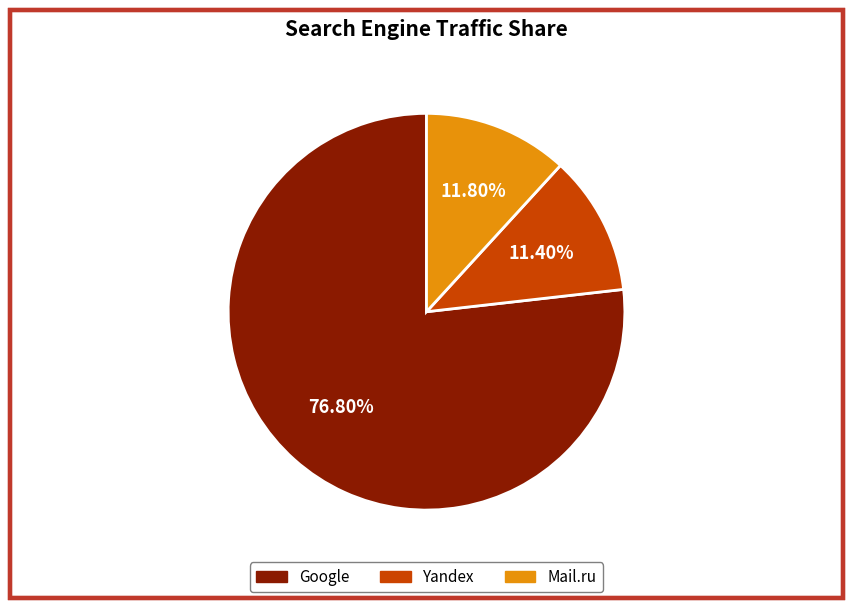

How many slices are in this pie chart?

3